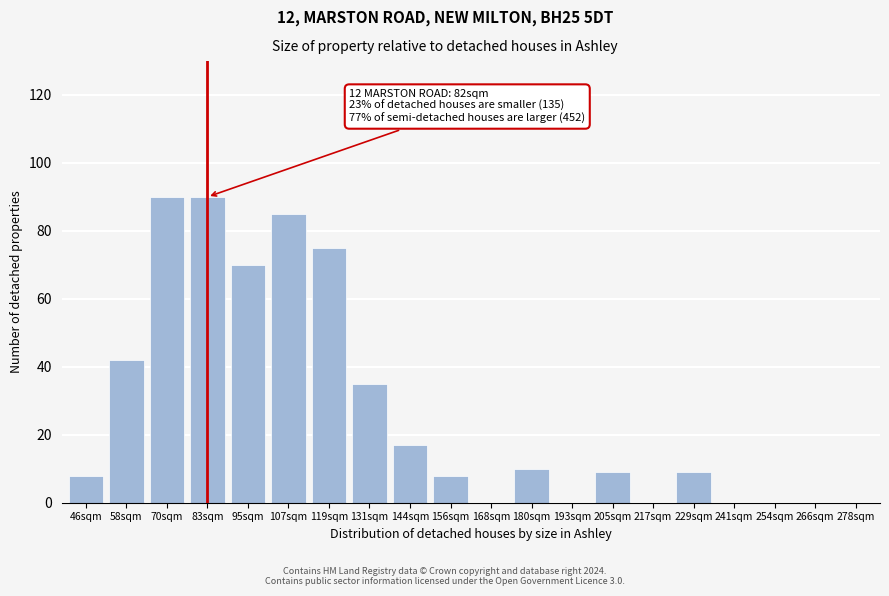

Reading left to right, extract all data points from this chart.

46sqm=8	58sqm=42	70sqm=90	83sqm=90	95sqm=70	107sqm=85	119sqm=75	131sqm=35	144sqm=17	156sqm=8	168sqm=0	180sqm=10	193sqm=0	205sqm=9	217sqm=0	229sqm=9	241sqm=0	254sqm=0	266sqm=0	278sqm=0